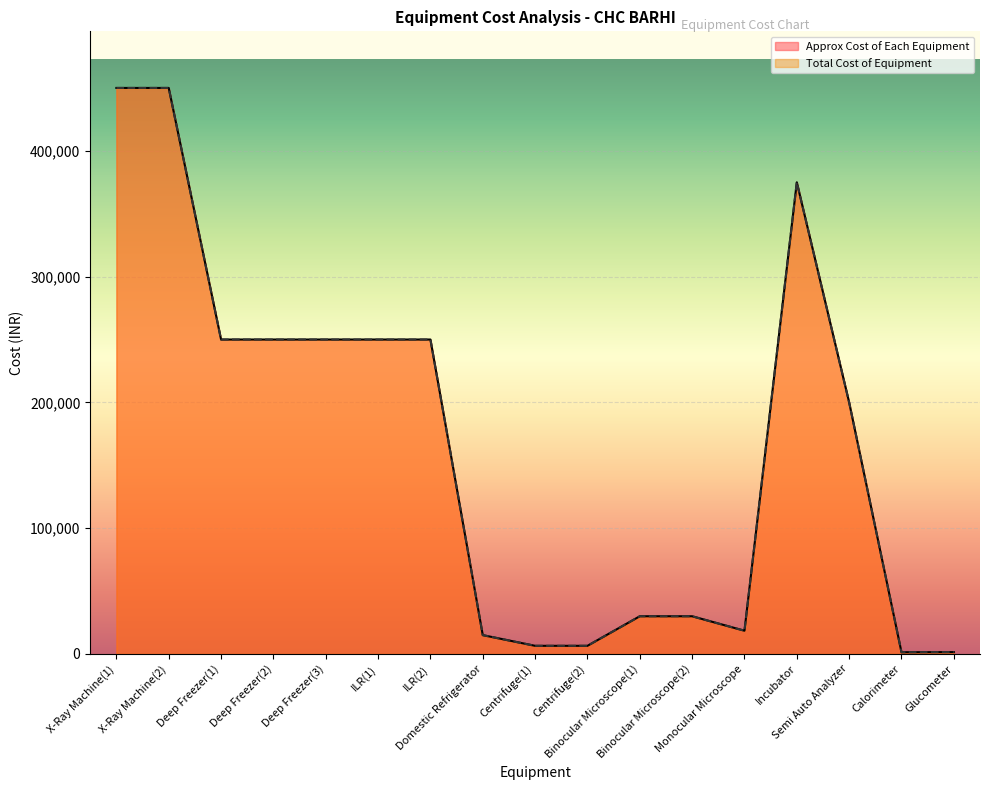

What is the difference between the maximum and minimum values in the Approx Cost of Each Equipment series?

448600